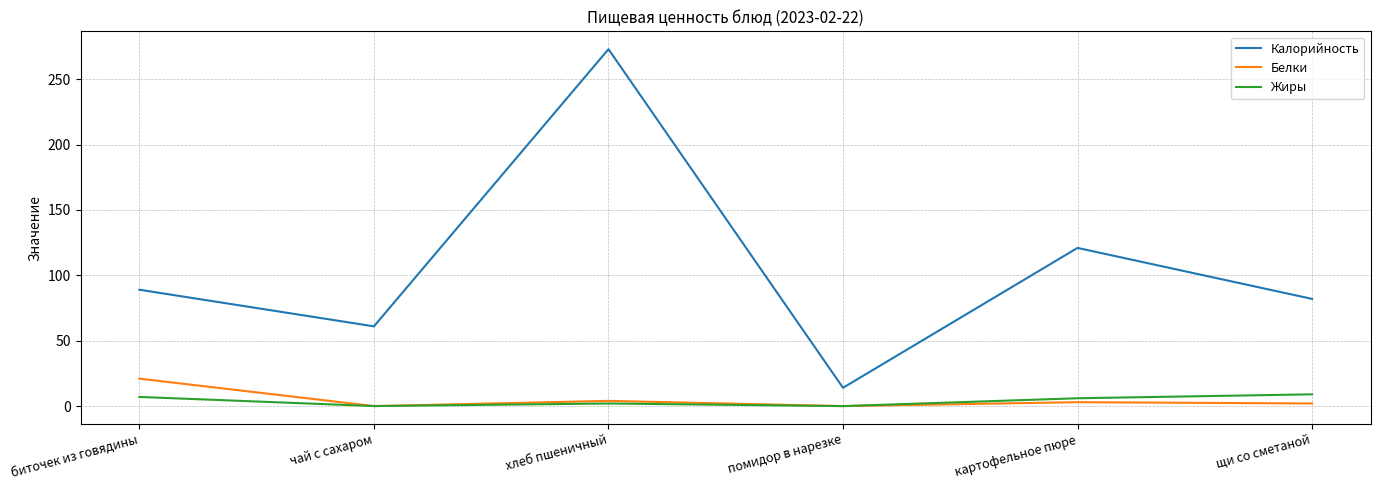

Where is the first local minimum for Калорийность?

чай с сахаром